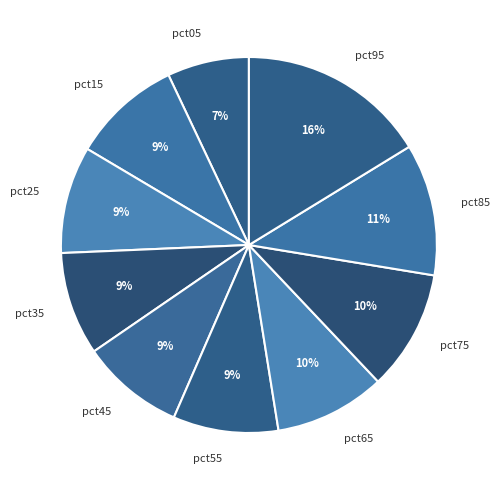

Which category has the biggest portion of the pie?

pct95